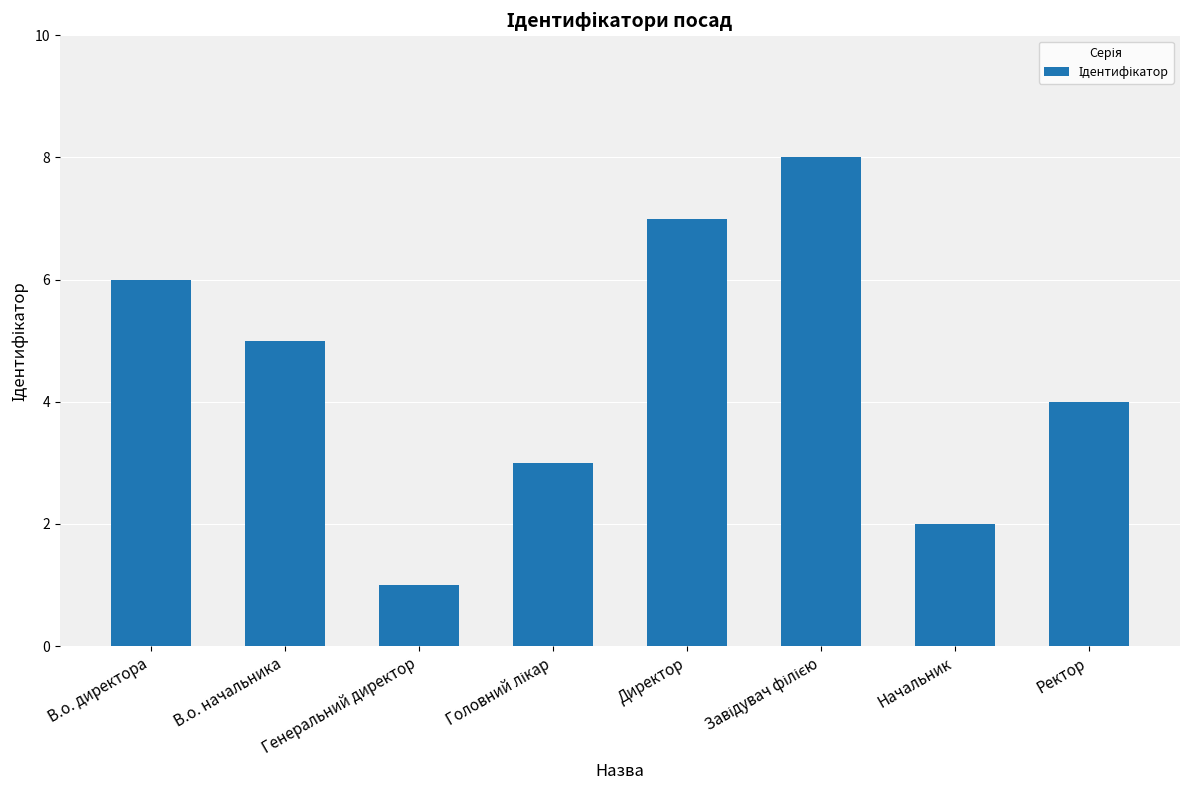

Where does the data first go above 5?

В.о. директора